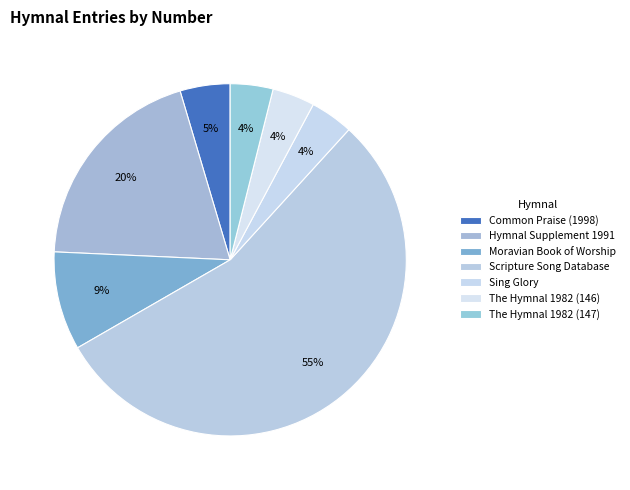

True or false: Scripture Song Database accounts for 43% of the total.

False